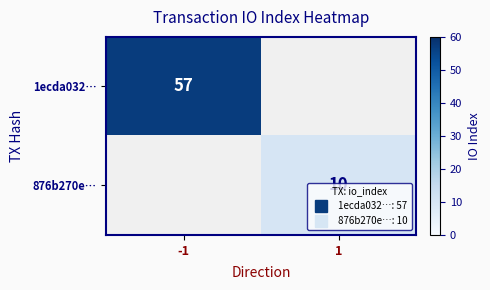

Which label corresponds to the largest value in the chart?

-1